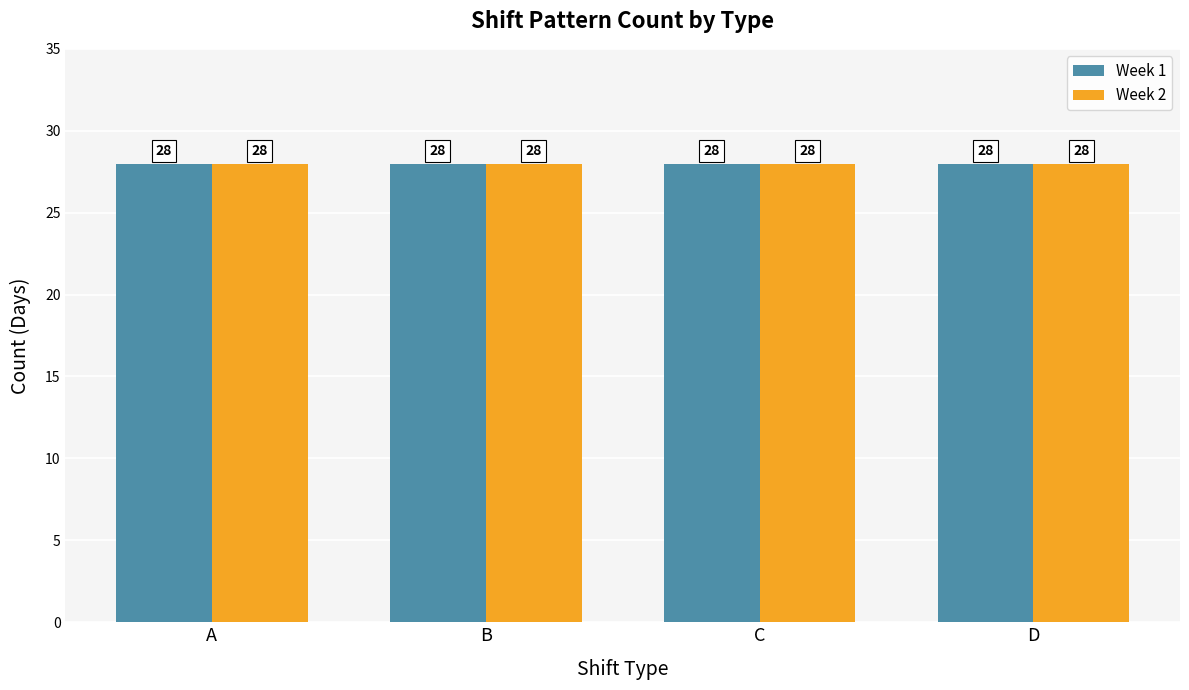

What is the maximum value shown in the chart?

28